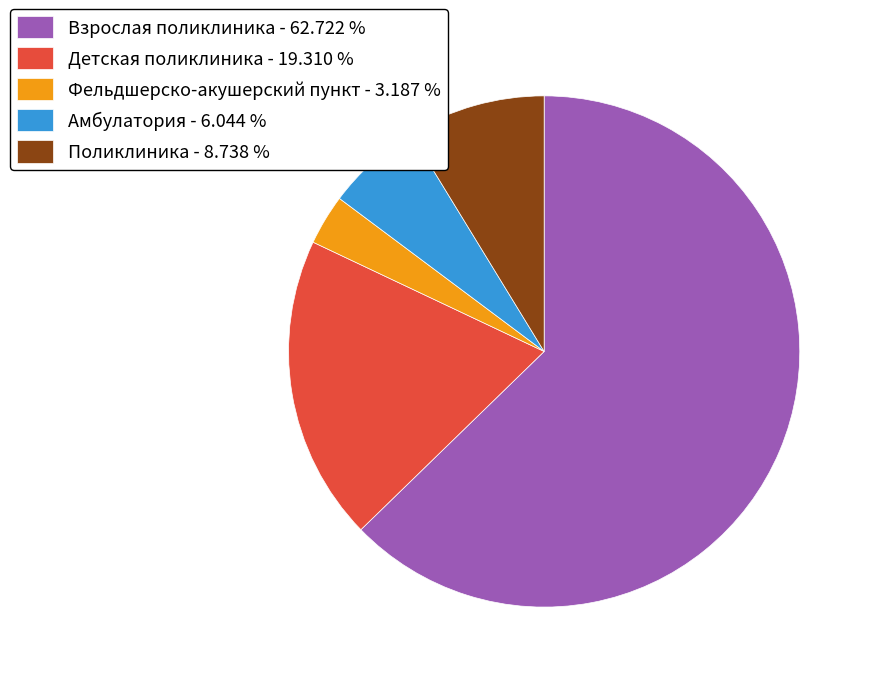

How many slices are in this pie chart?

5